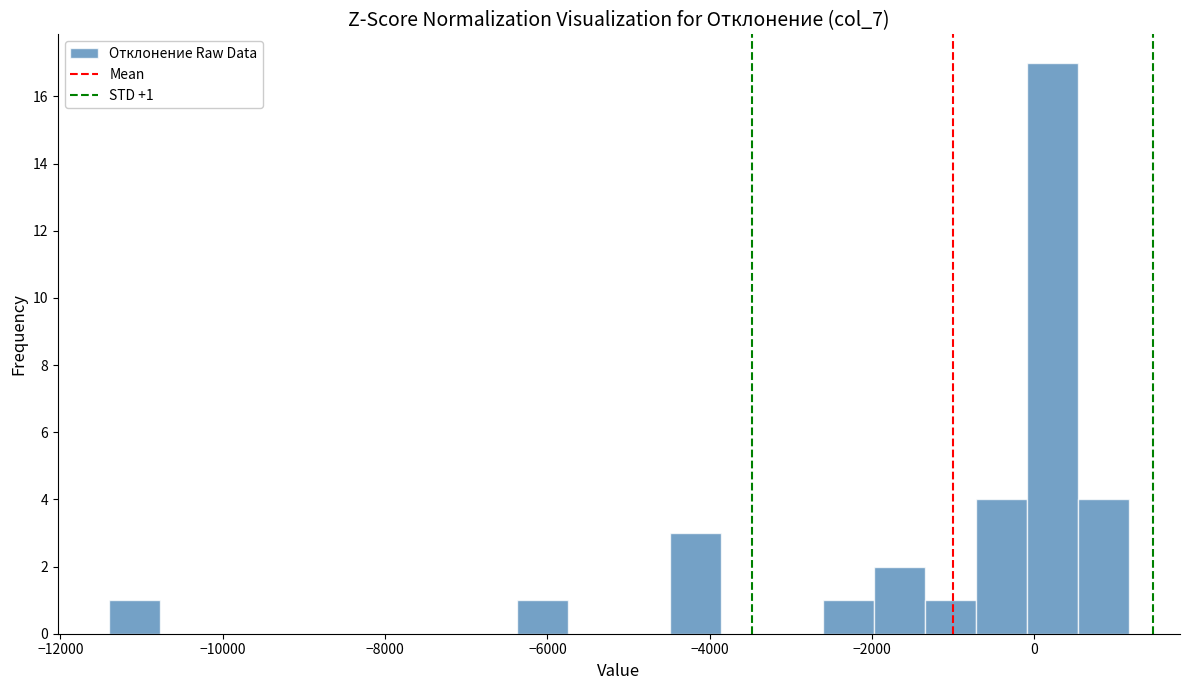

Read against the x-axis, roughly where is the centre of the tallest bar?

200